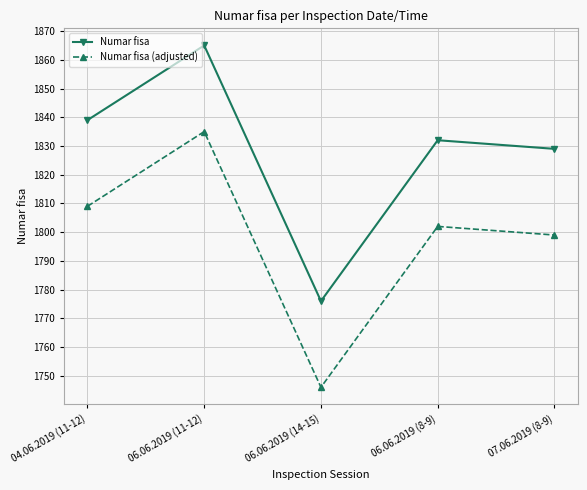

What position from the right is 07.06.2019 (8-9)?

1